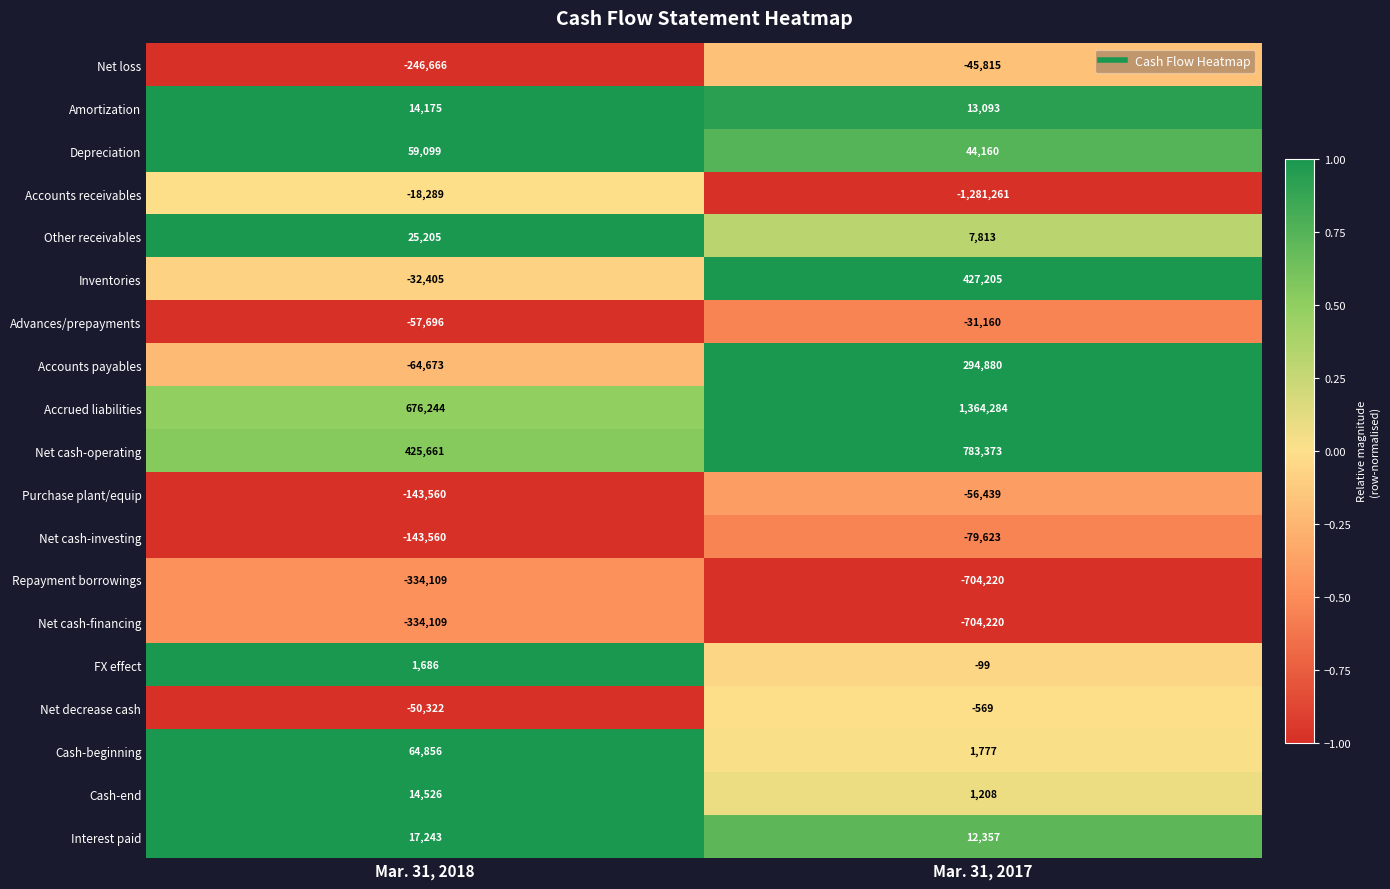

Which series has the widest spread of values?

Accounts receivables